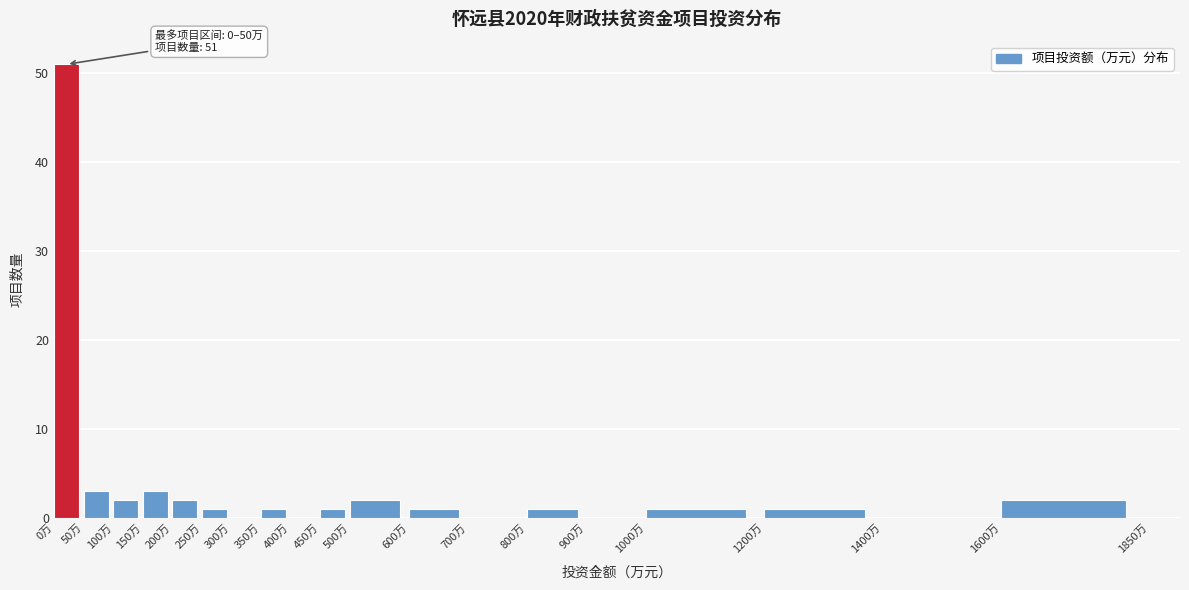

Which range on the x-axis has the tallest bar?

0 to 50